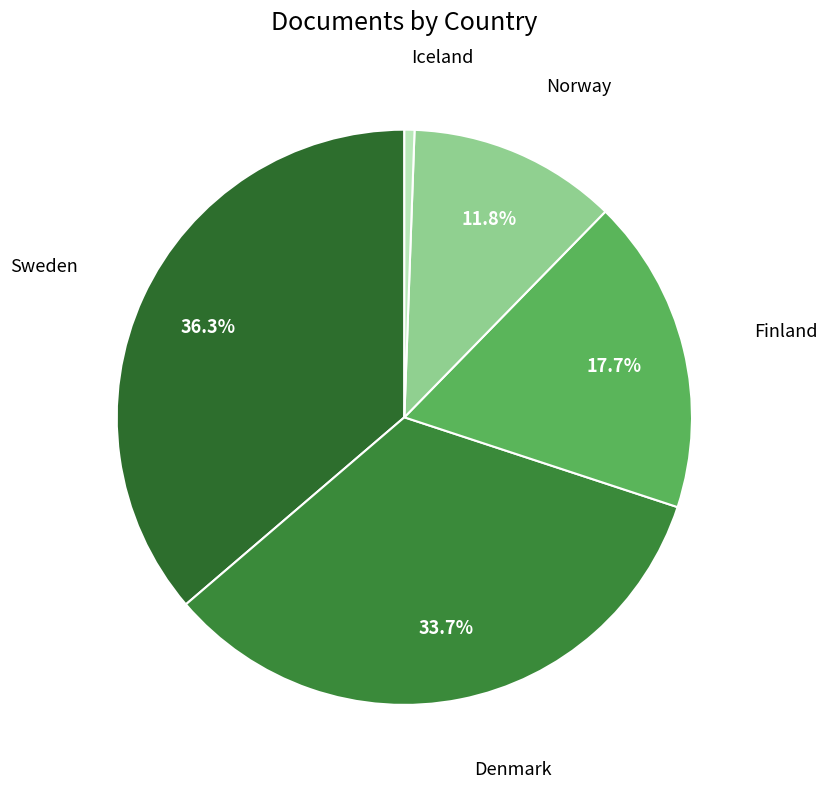

Which slice is the smallest?

Iceland